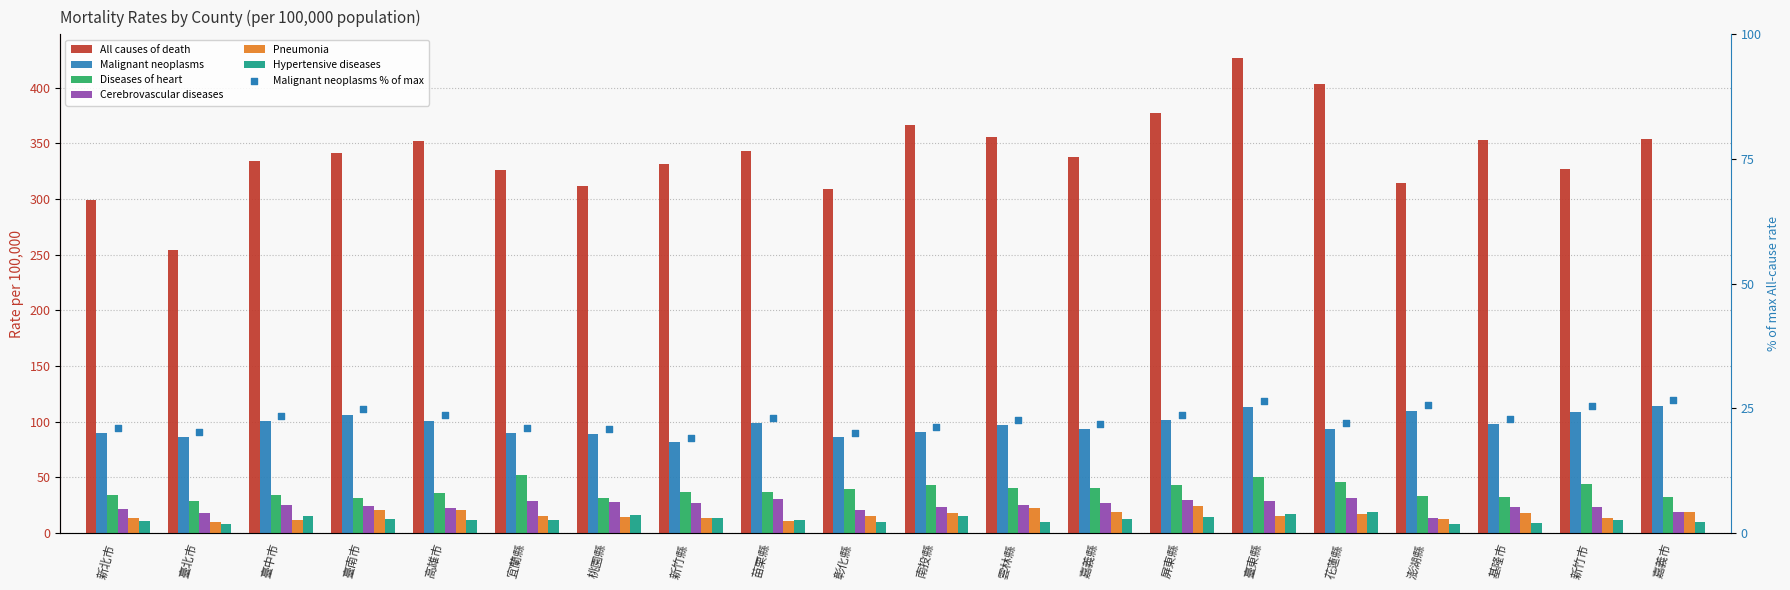

Which series has the largest total across all categories?

All causes of death